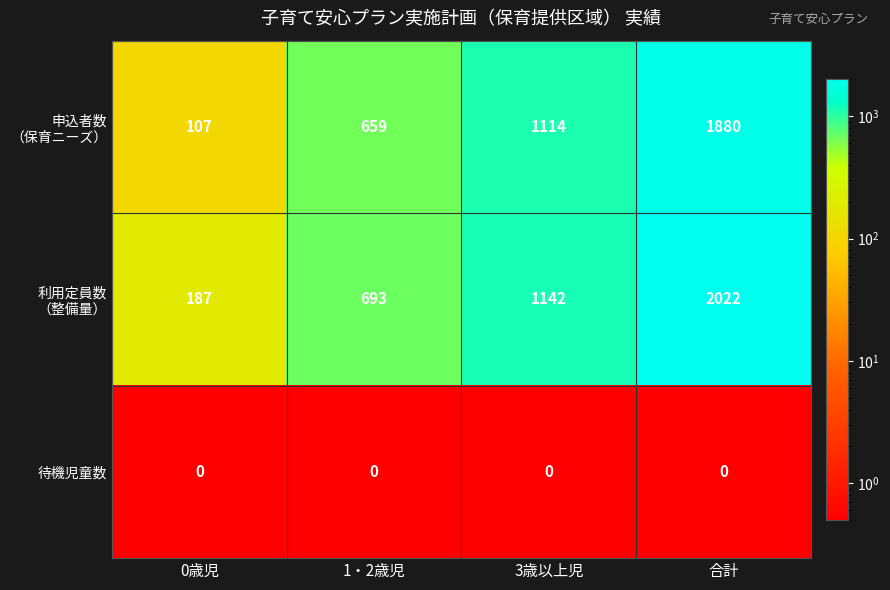

At how many categories does at least one series exceed 138?

4